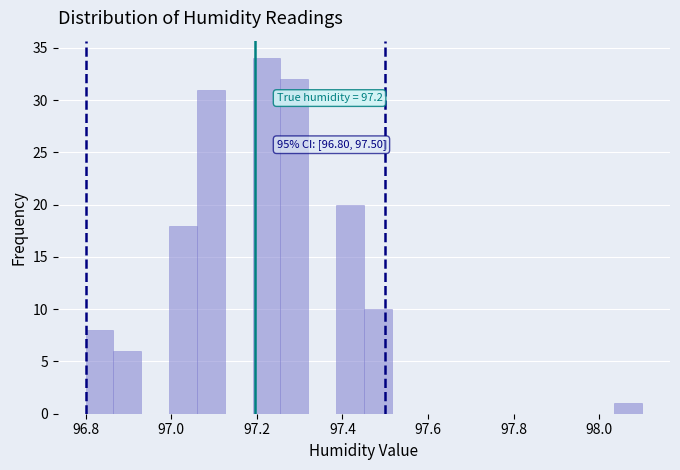

Read against the x-axis, roughly where is the centre of the tallest bar?

97.22